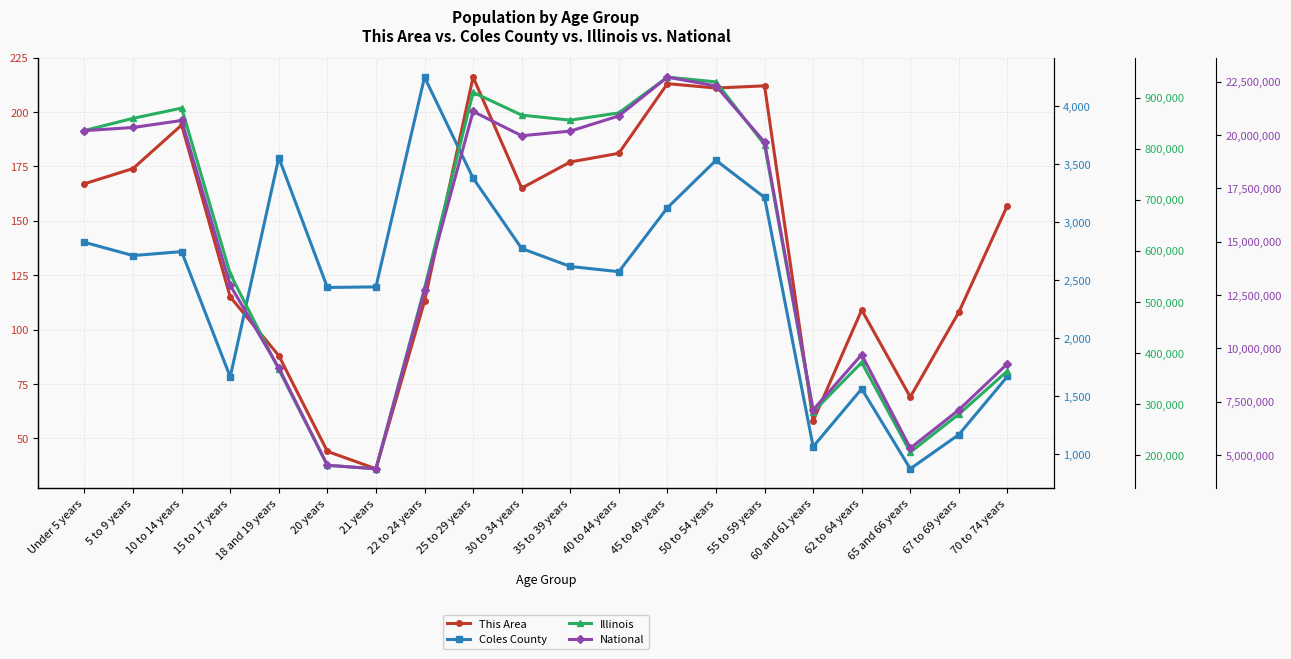

How many interior local valleys does the National series have?

4